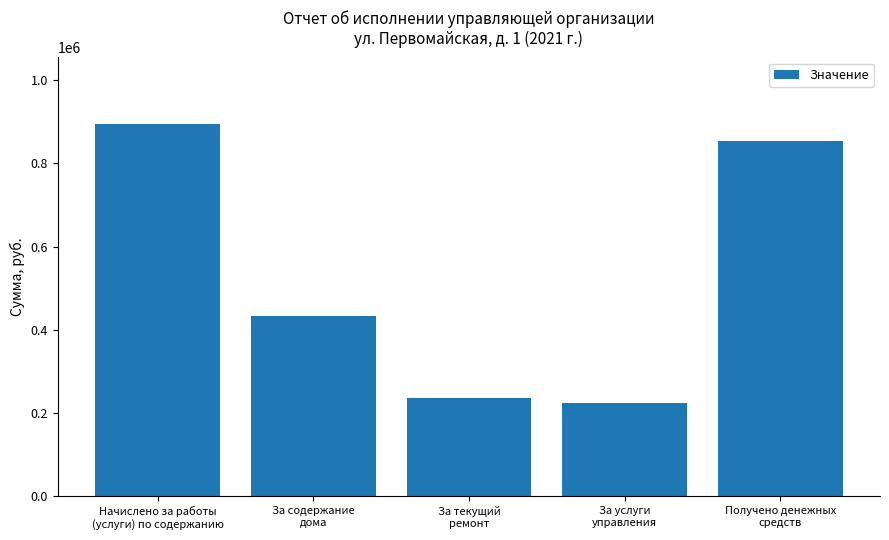

Between За текущий
ремонт and За содержание
дома, which is larger?

За содержание
дома